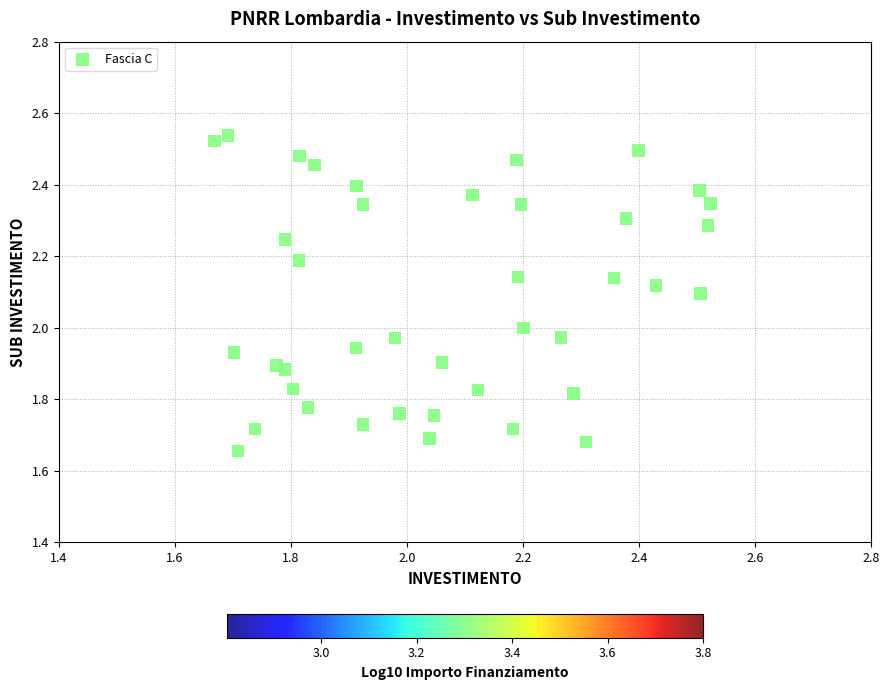

What is the range of X values (max minus min)?

0.9